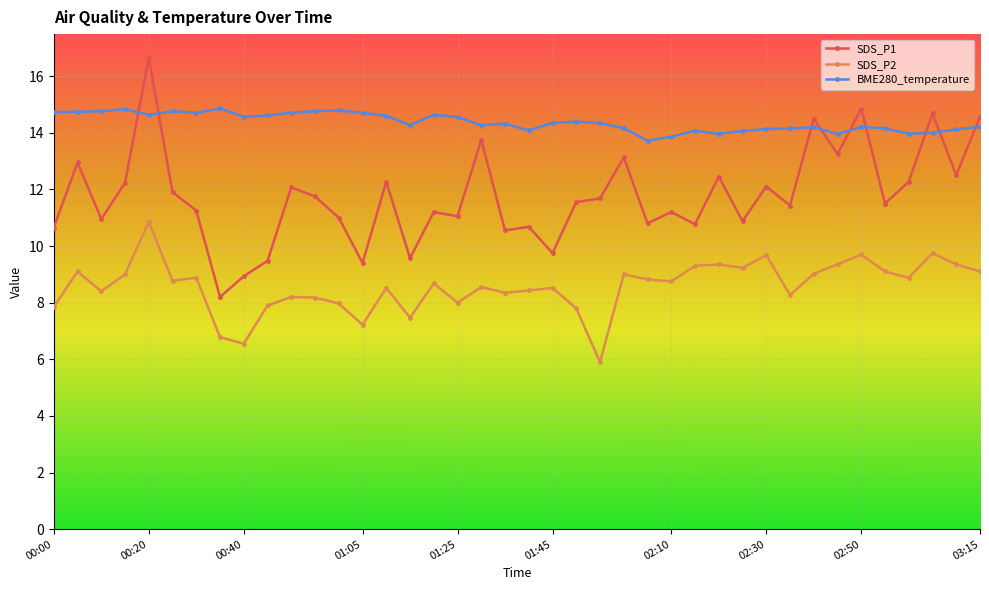

What is the value of the SDS_P2 point at the 33rd from the left?

9.0